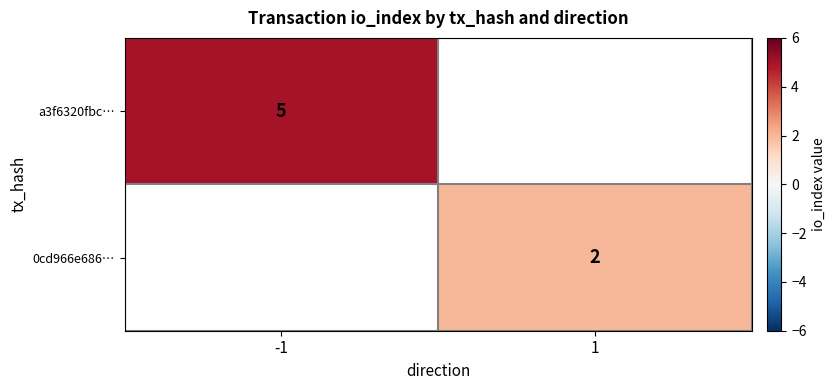

Is it true that 0cd966e686… equals 2 at 1?

True